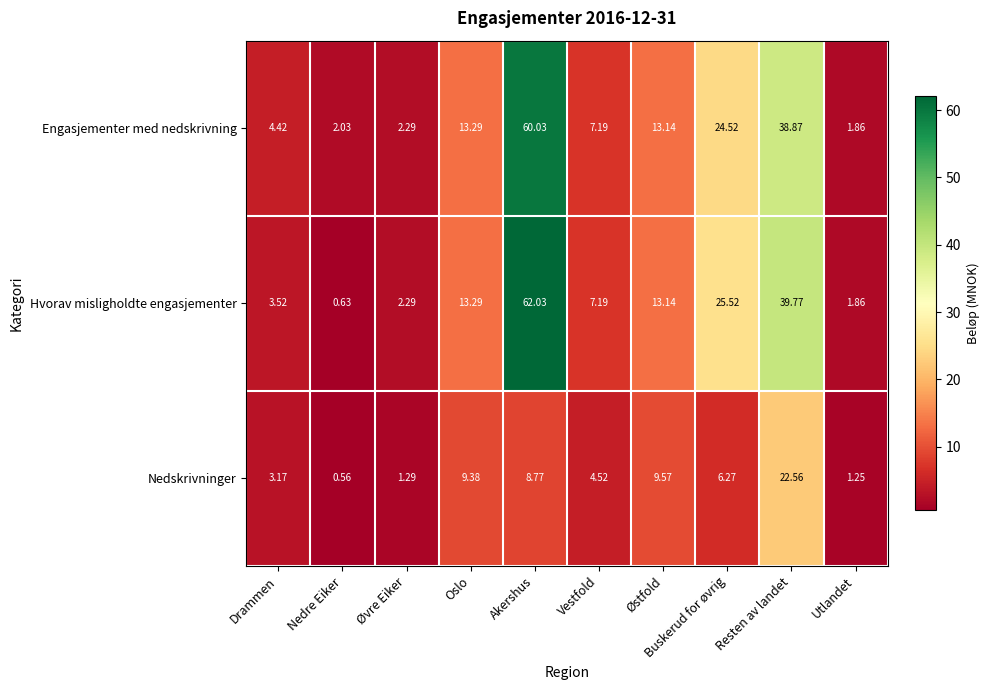

What is the total value across all series at Akershus?

130.8